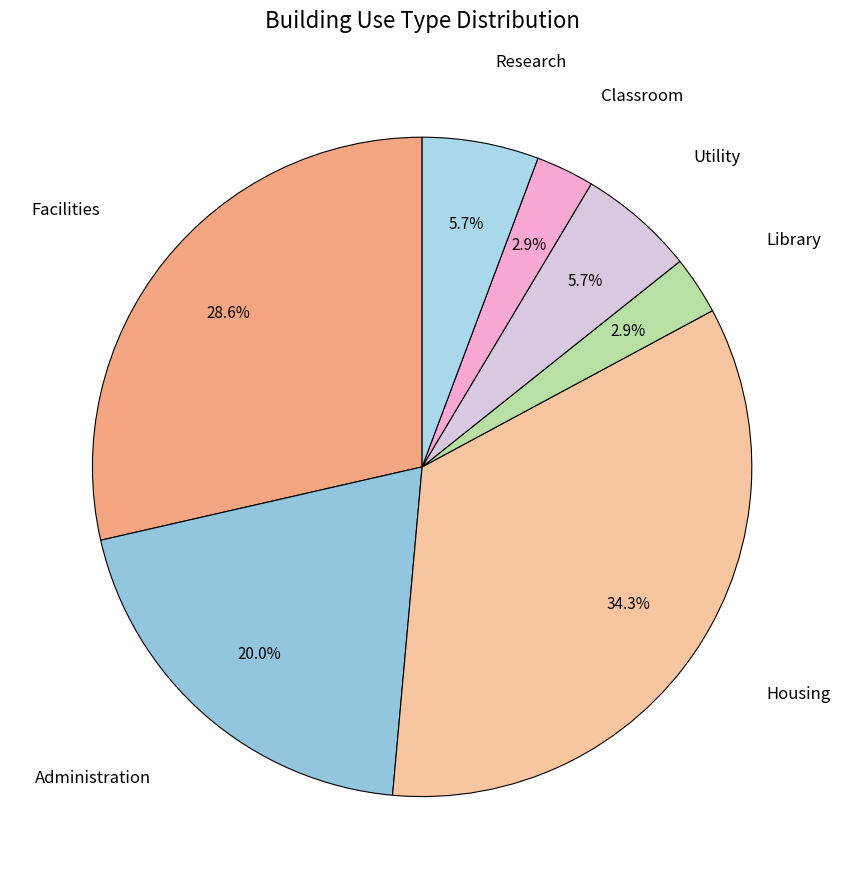

How many slices are in this pie chart?

7